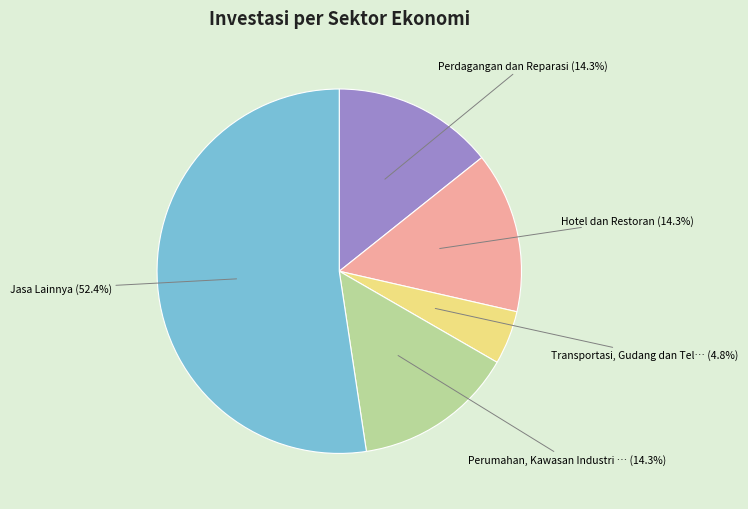

Does any single category account for the majority?

Yes